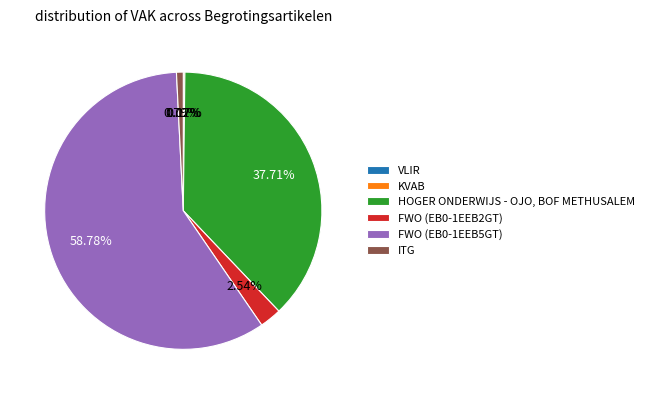

Which category has the biggest portion of the pie?

FWO (EB0-1EEB5GT)